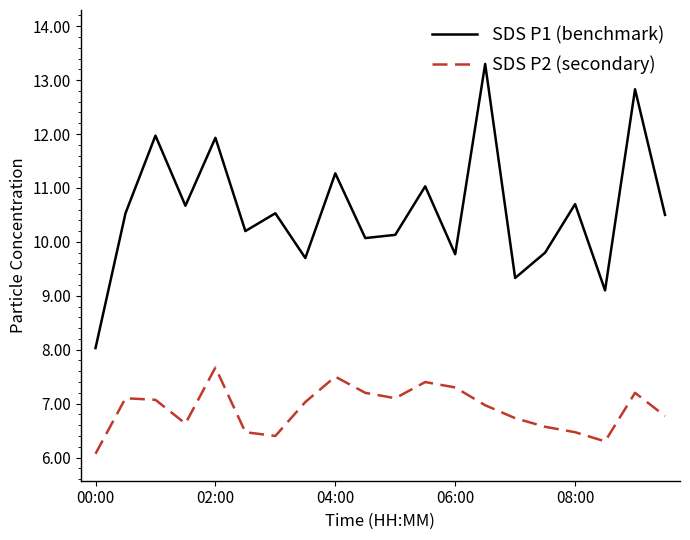

What is the difference between the maximum and minimum values in the SDS P2 (secondary) series?

1.6